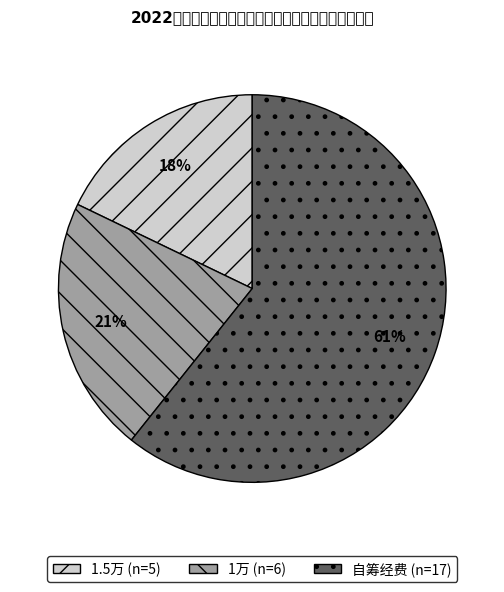

Is it true that 自筹经费 is 61% of the pie?

True